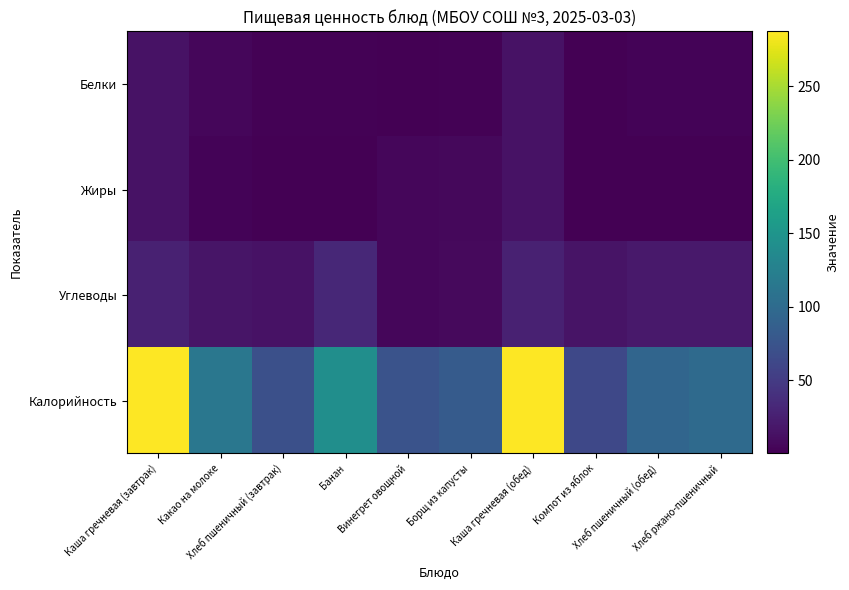

Between Борщ из капусты and Каша гречневая (обед), which series saw the biggest shift?

Калорийность